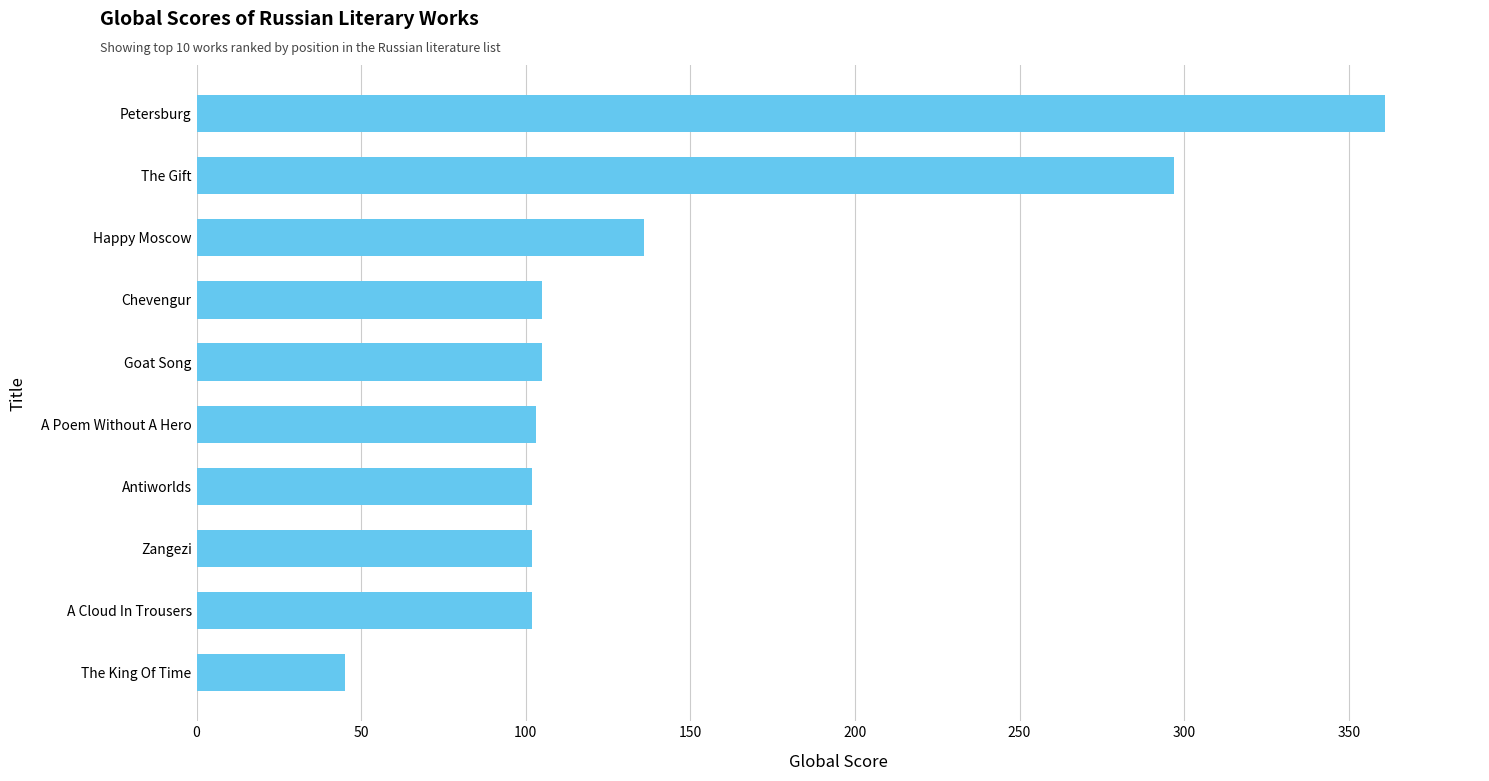

Is it true that the value at Zangezi is 26?

False